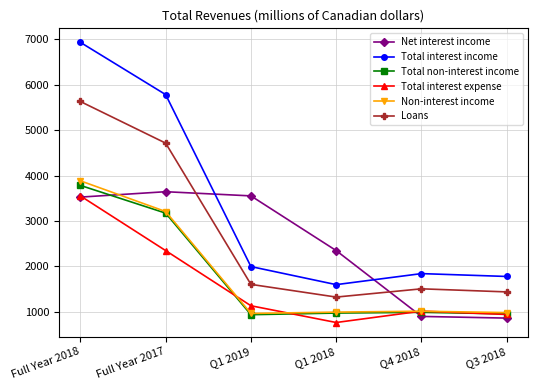

At which category is the sum across all series the highest?

Full Year 2018